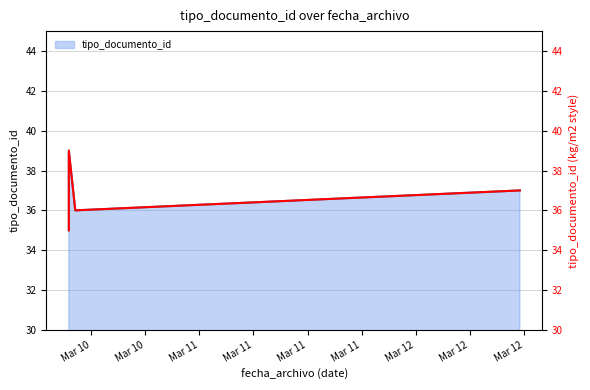

True or false: the data shows 24 at Mar 11.

False